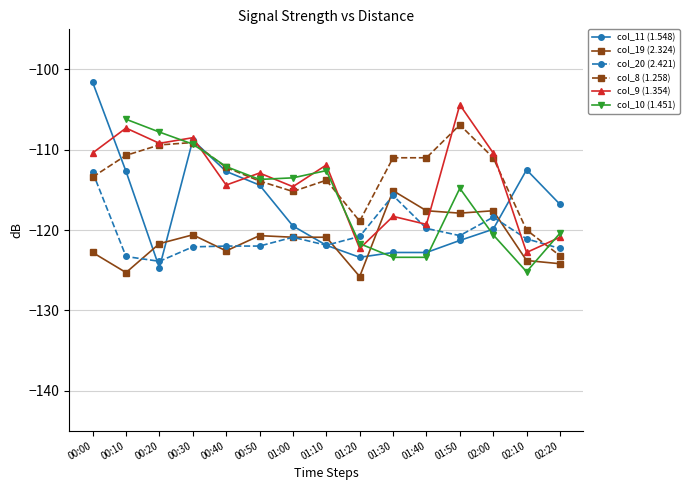

How many values in the col_20 (2.421) series are below -121?

8